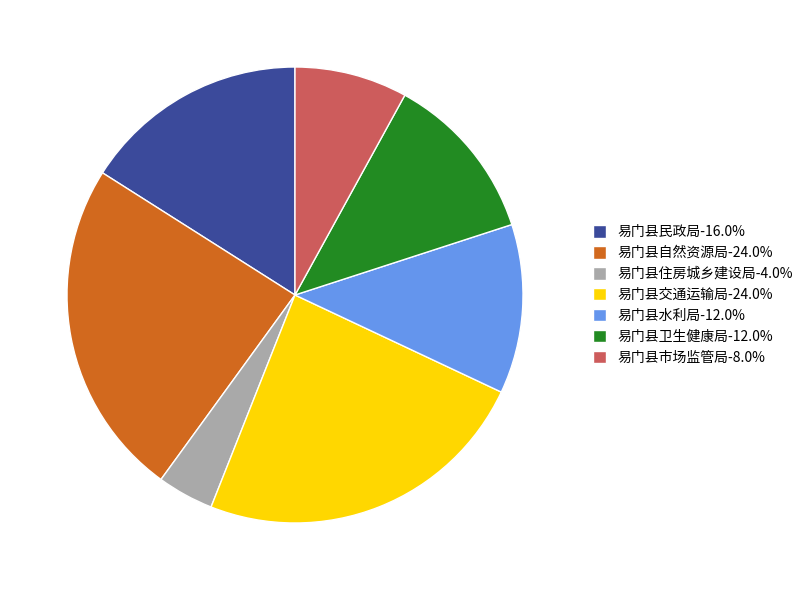

How many slices are in this pie chart?

7